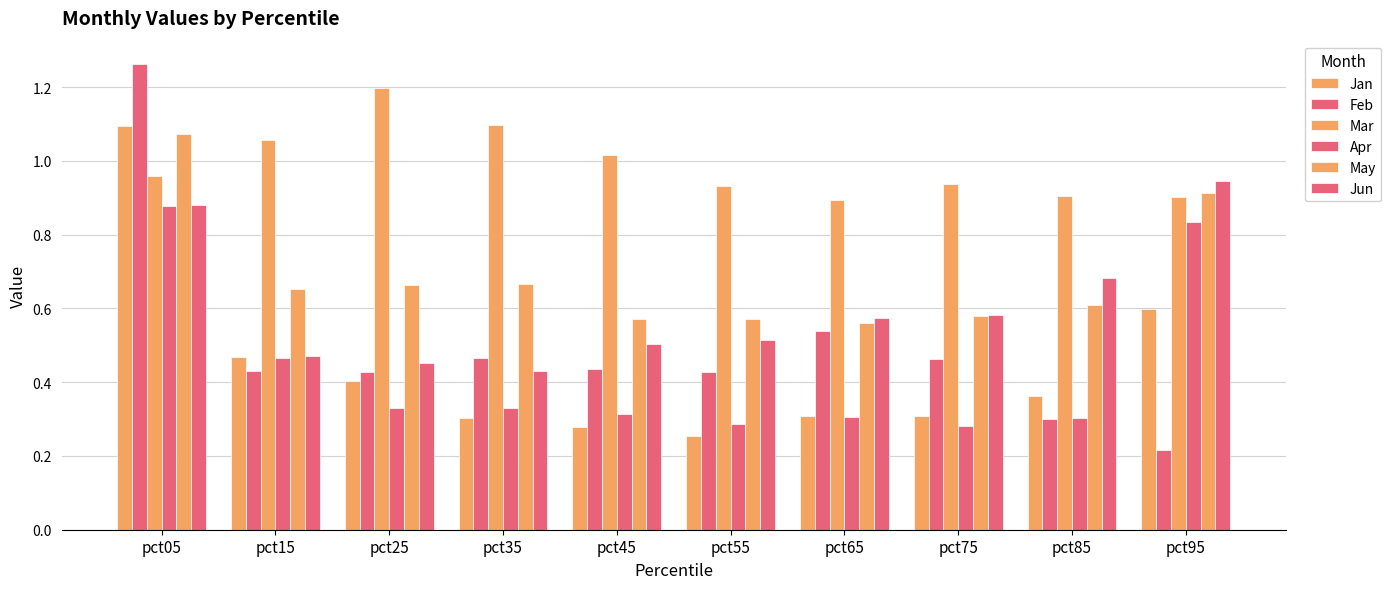

At which label does May reach its peak?

pct05